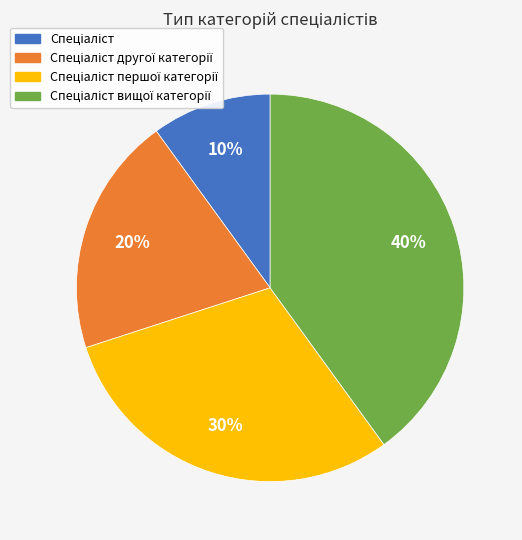

To the nearest percent, what is the difference between the largest and smallest slice percentages?

30%